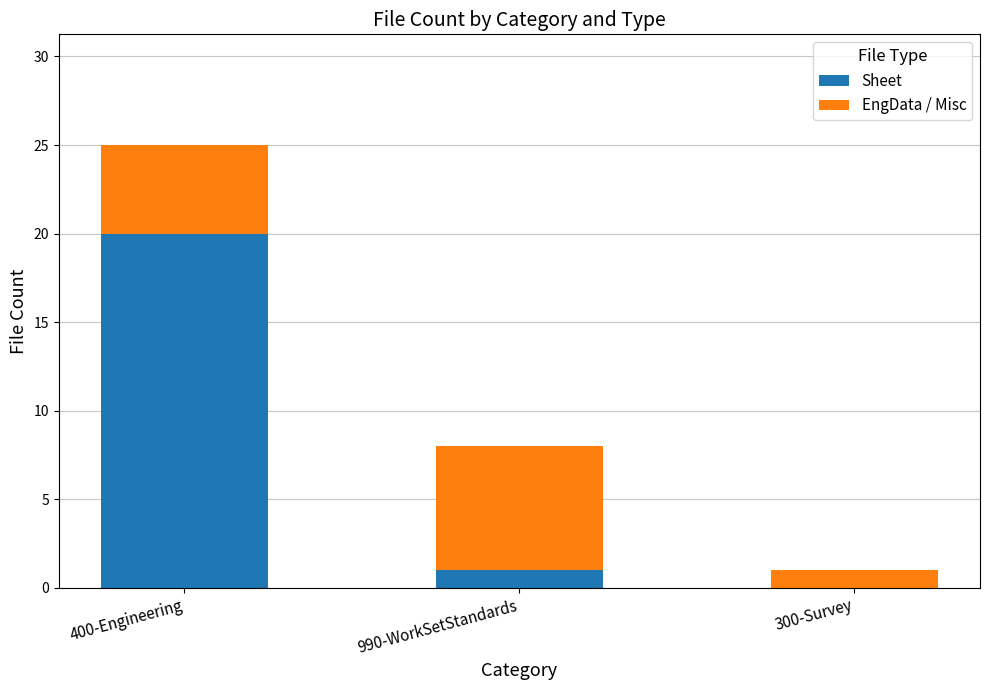

The Sheet series shows 1 at 990-WorkSetStandards. True or false?

True